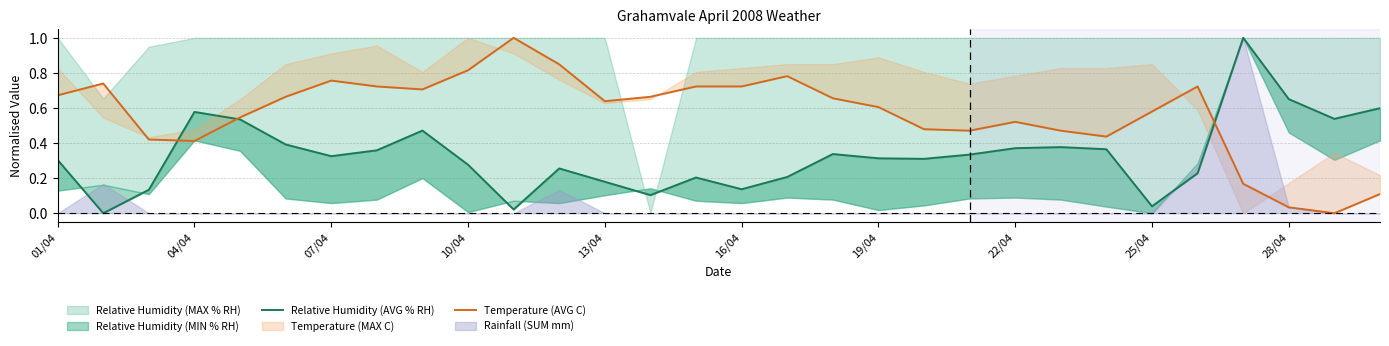

What is the difference between the maximum and minimum values in the Temperature (AVG C) series?

1.0